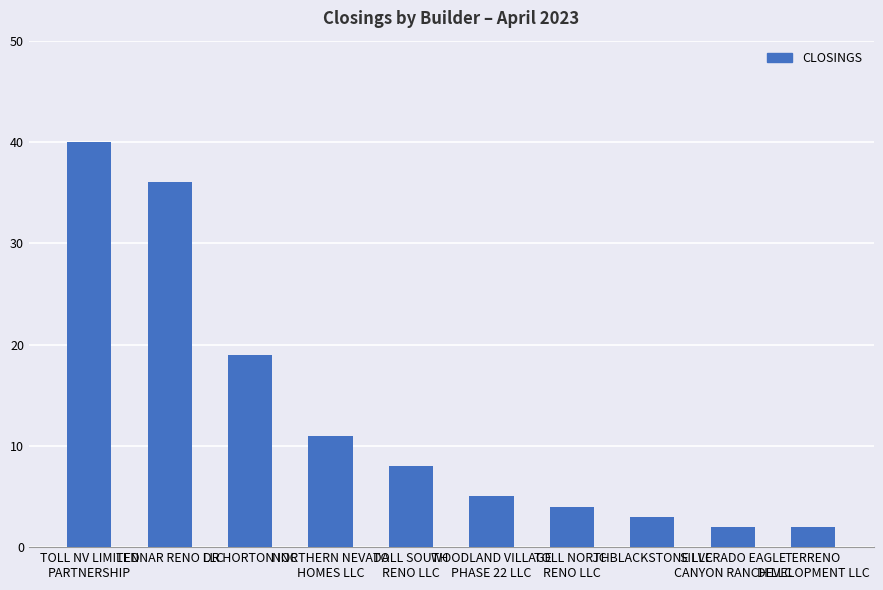

How many data points are less than 8?

5